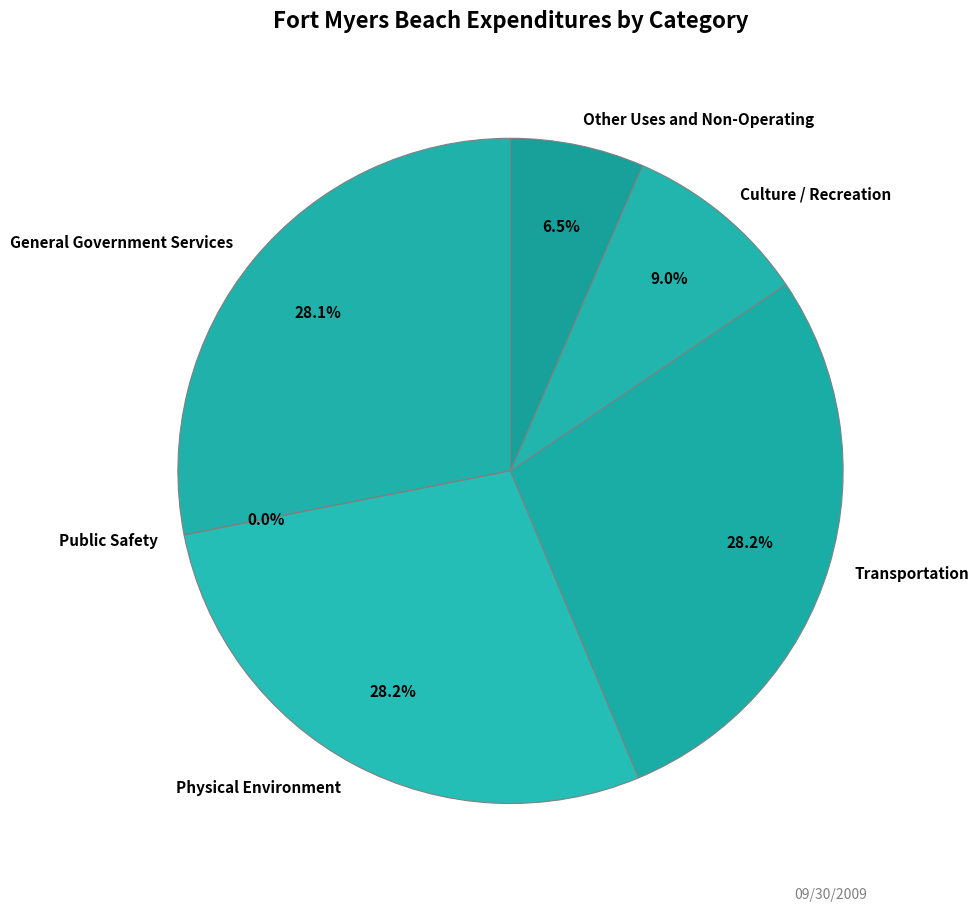

Which has a higher value, Other Uses and Non-Operating or Physical Environment?

Physical Environment